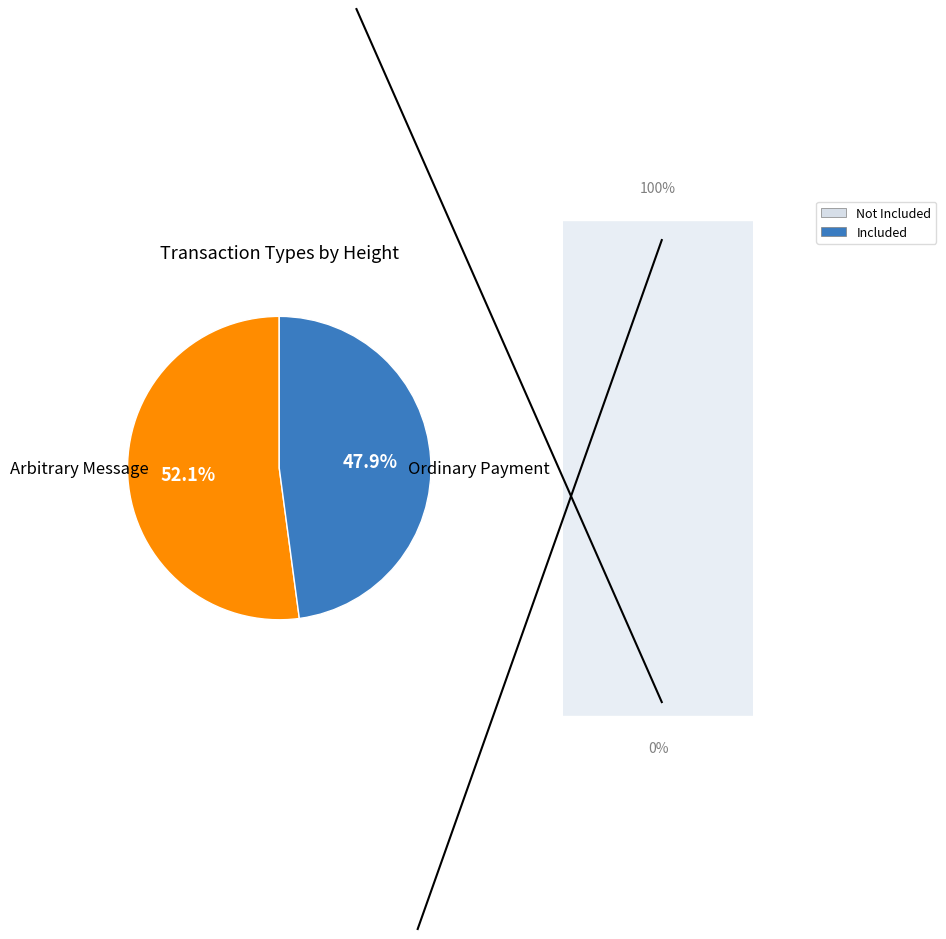

How many segments does this pie chart have?

2